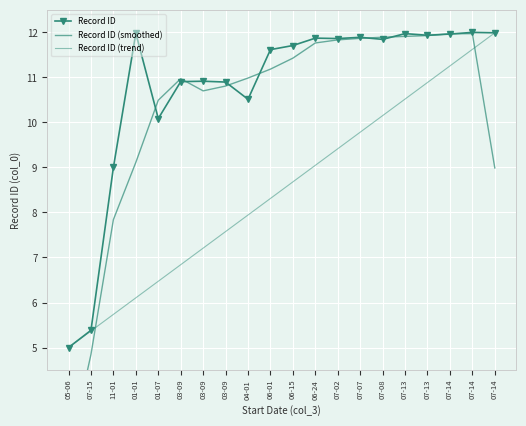

What is the value of the Record ID (smoothed) point at the 5th from the left?

10.5